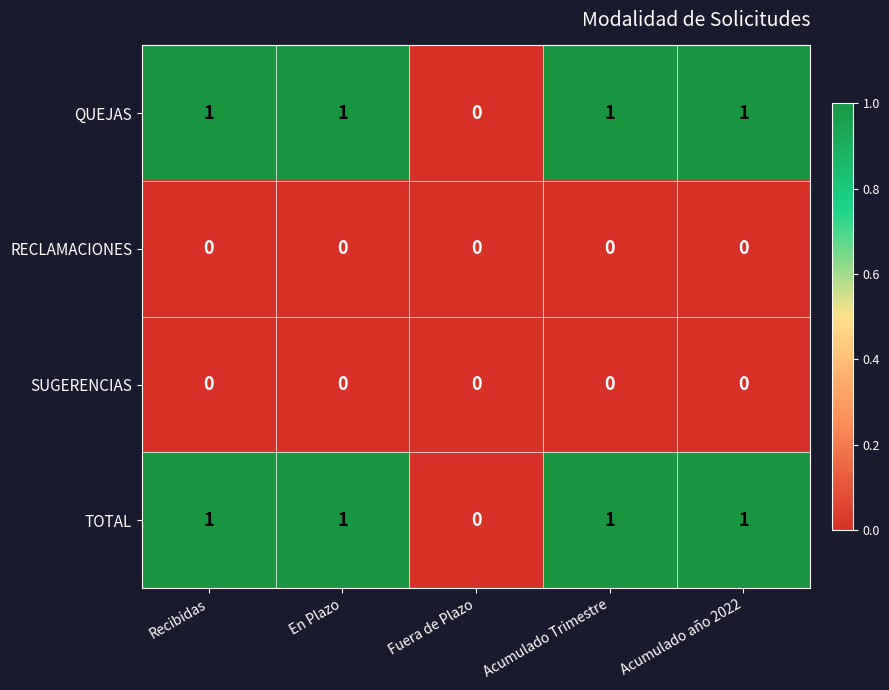

Reading left to right, extract all data points from this chart.

QUEJAS: 1	1	0	1	1
RECLAMACIONES: 0	0	0	0	0
SUGERENCIAS: 0	0	0	0	0
TOTAL: 1	1	0	1	1